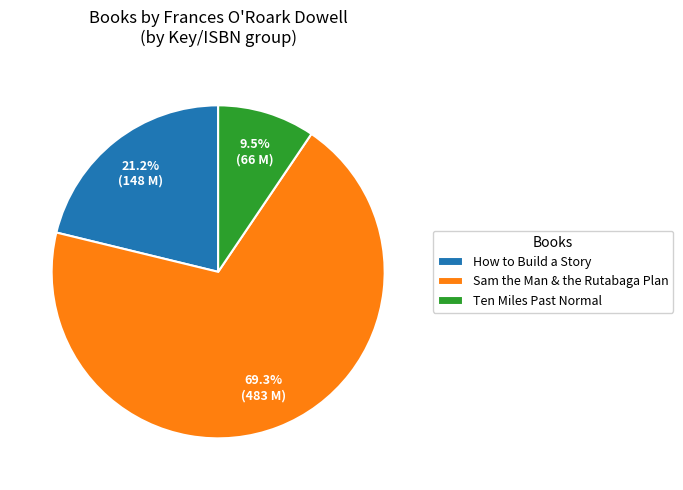

To the nearest percent, what is the difference between the Sam the Man & the Rutabaga Plan and Ten Miles Past Normal slice percentages?

60%